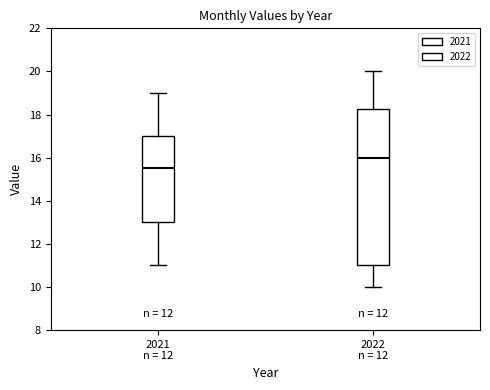

Which box has the highest median line?

2022 n = 12